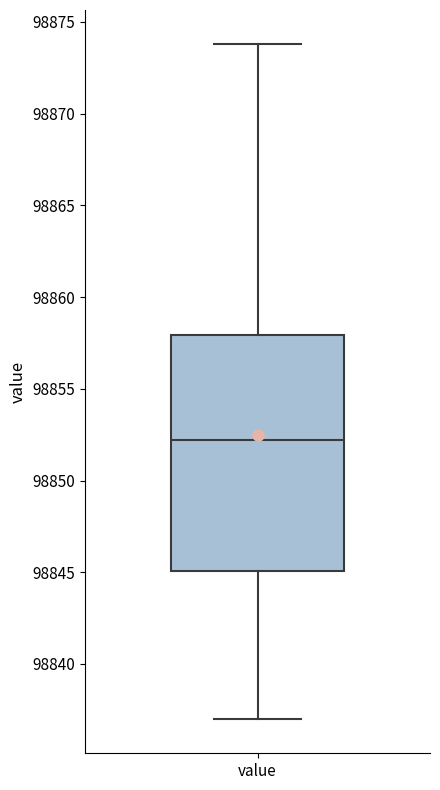

Read this box plot against the y-axis: the position of the median line, the range covered by the box, and the ends of both whiskers. The values are not printed on the chart, so give them approximately, as read against the axis.

median 98852, box 98845 to 98858, whiskers 98837 to 98874